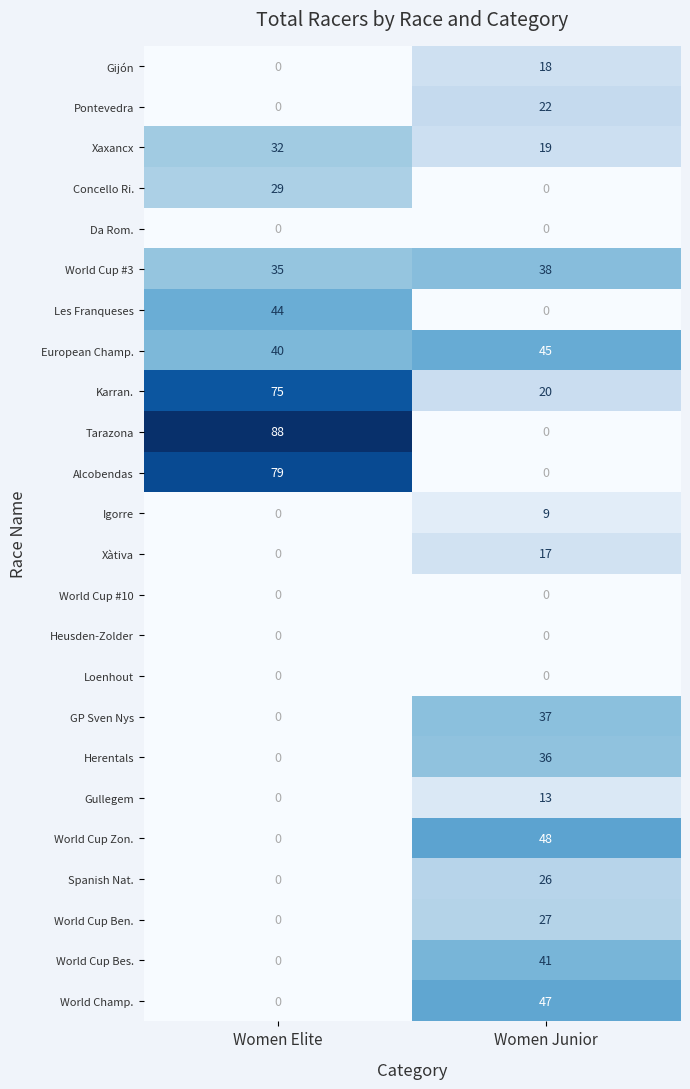

What is the maximum value for Herentals?

36